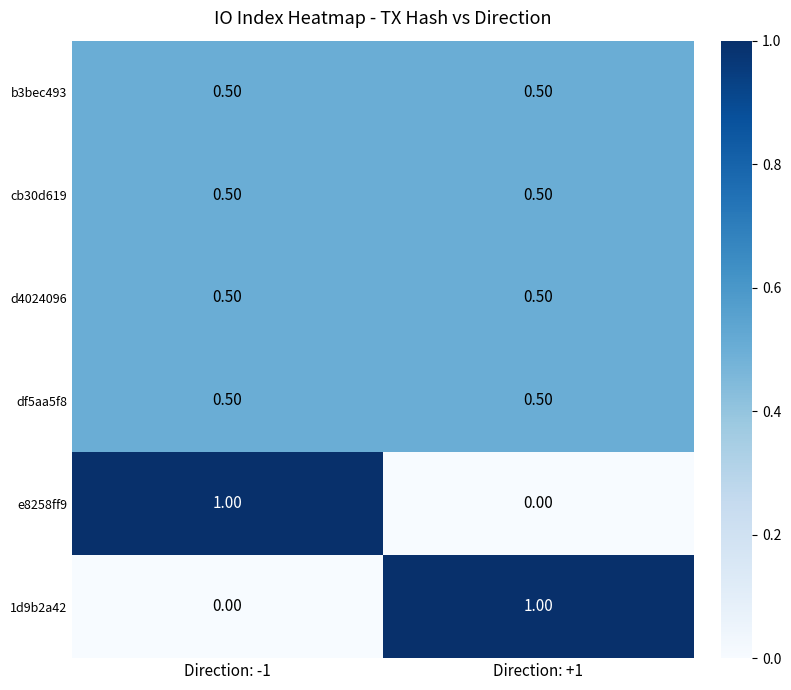

What is the difference between the highest and lowest values at Direction: +1?

1.0